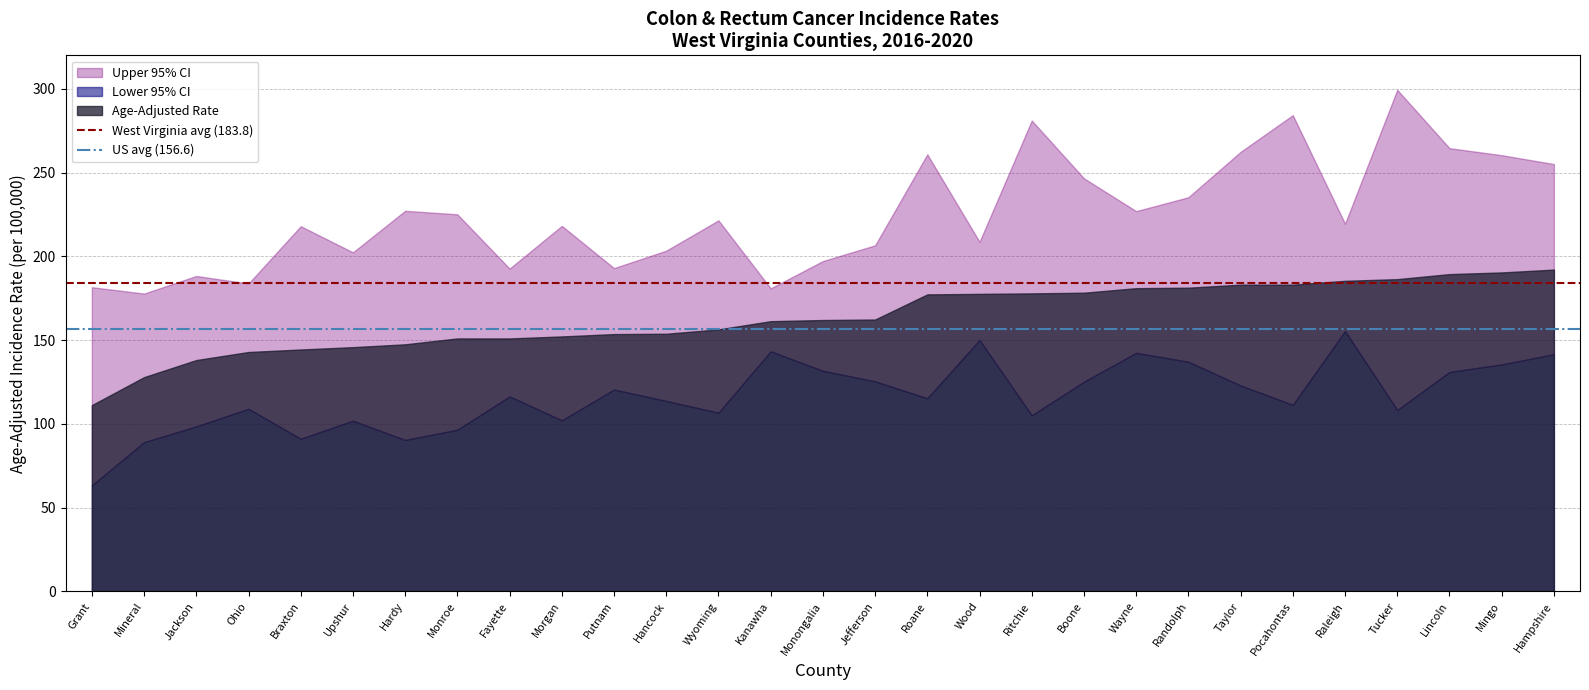

At how many categories does at least one series exceed 167?

2